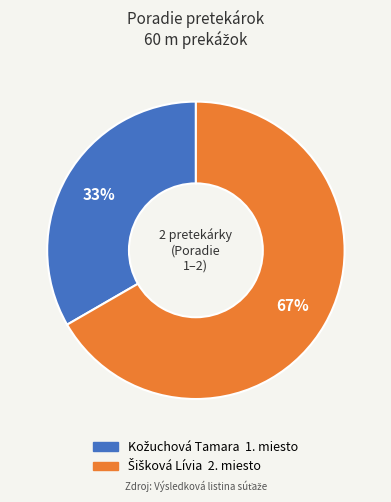

Count the number of slices in the pie.

2